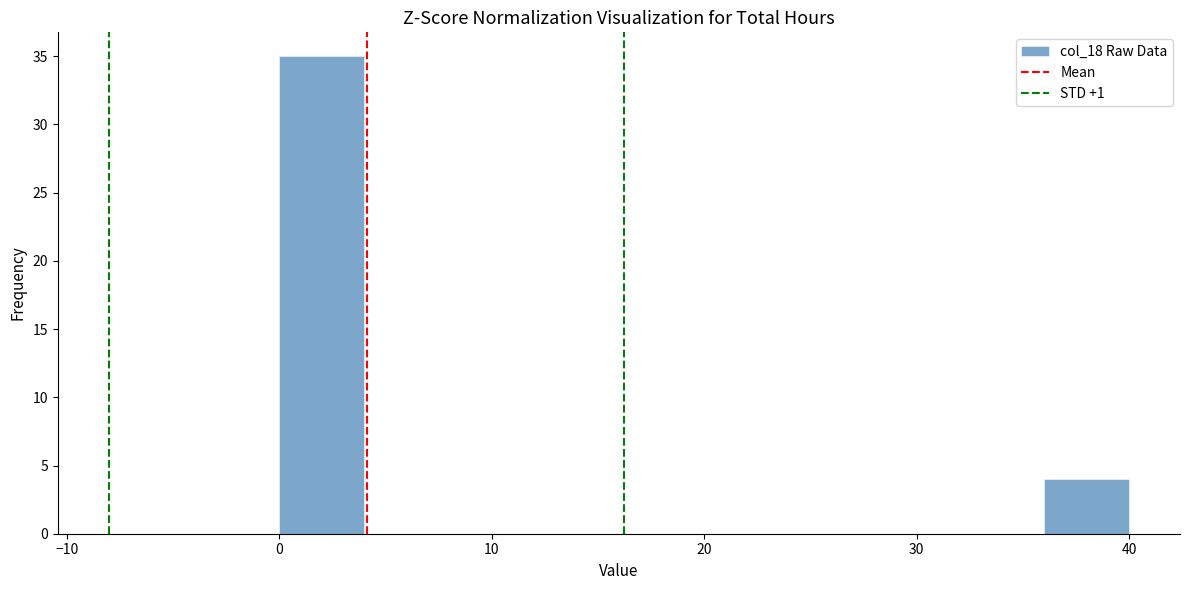

Reading left to right, list every bar in this chart as the range it spans on the x-axis followed by its height. The values are not printed on the chart, so give them approximately, as read against the axis.

0 to 4: 35
4 to 8: 0
8 to 12: 0
12 to 16: 0
16 to 20: 0
20 to 24: 0
24 to 28: 0
28 to 32: 0
32 to 36: 0
36 to 40: 4